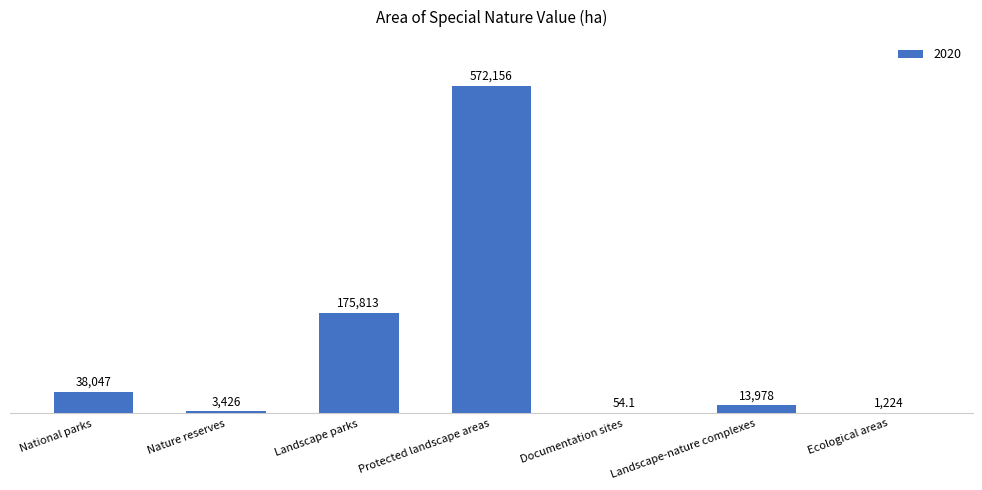

Which has a higher value, Landscape parks or National parks?

Landscape parks